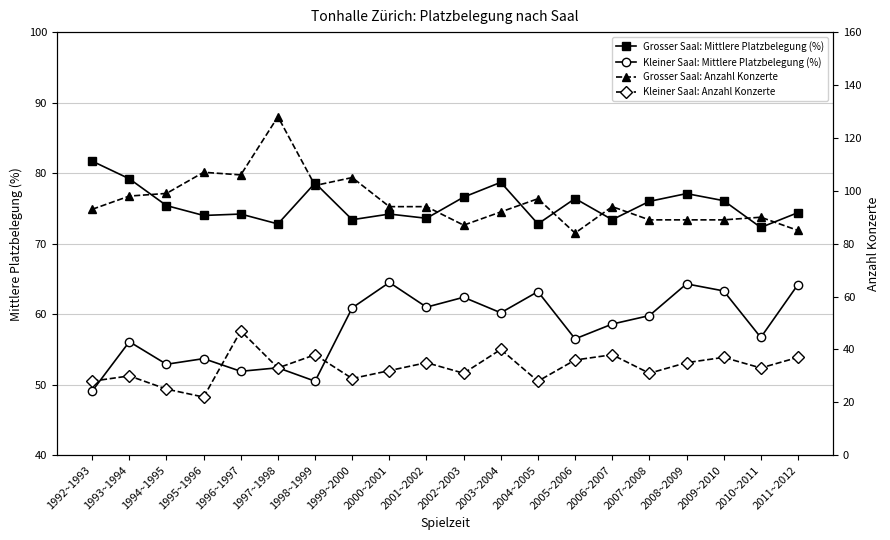

At how many categories does at least one series exceed 37?

20